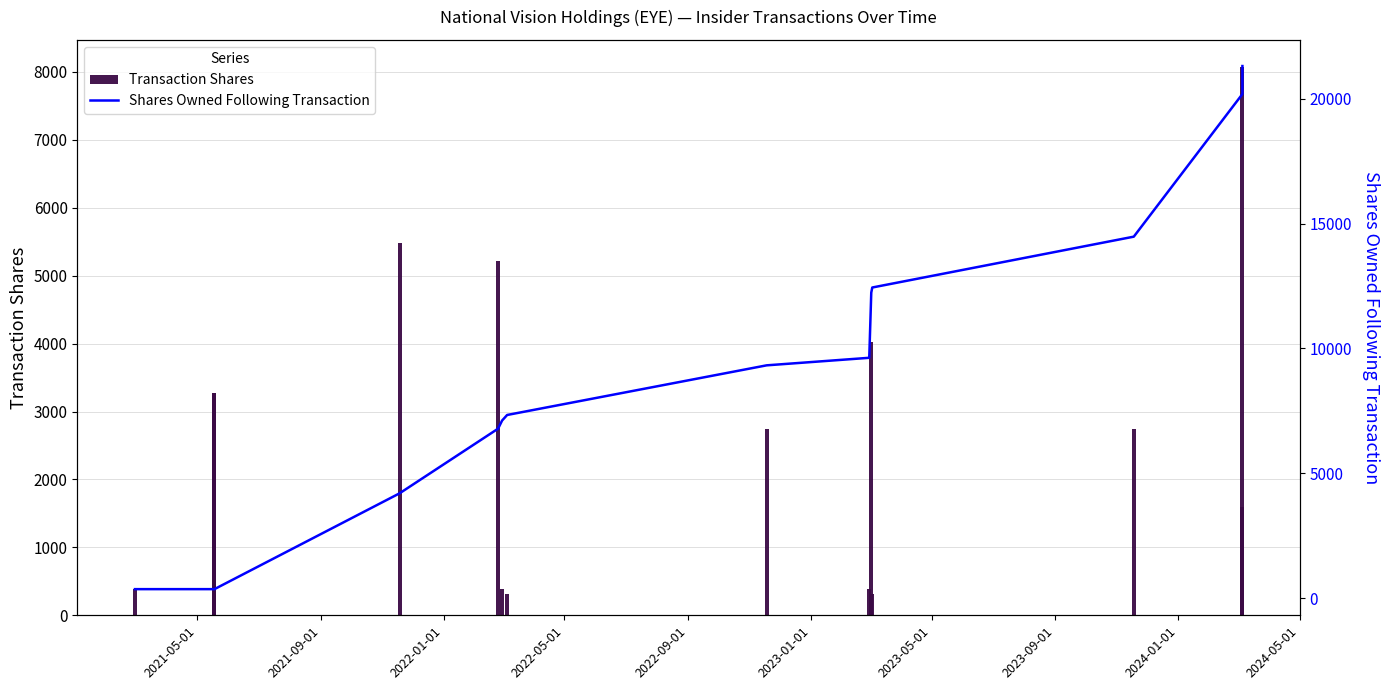

What is the average value of the Transaction Shares series?

2729